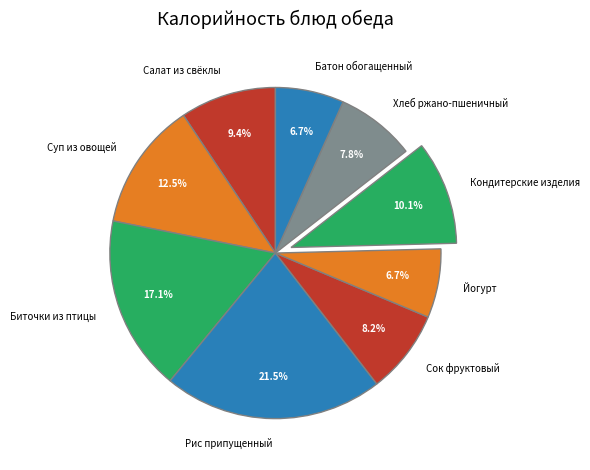

Combined, what portion of the pie is Рис припущенный and Кондитерские изделия?

31.6%